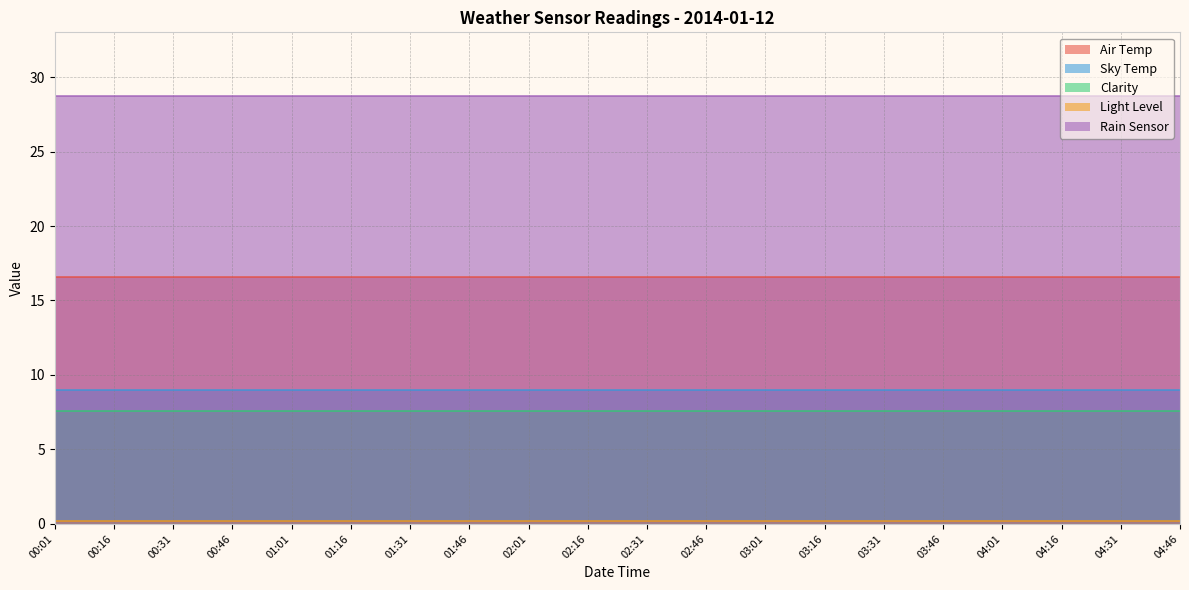

Which category has the highest value in the Light Level series?

00:01